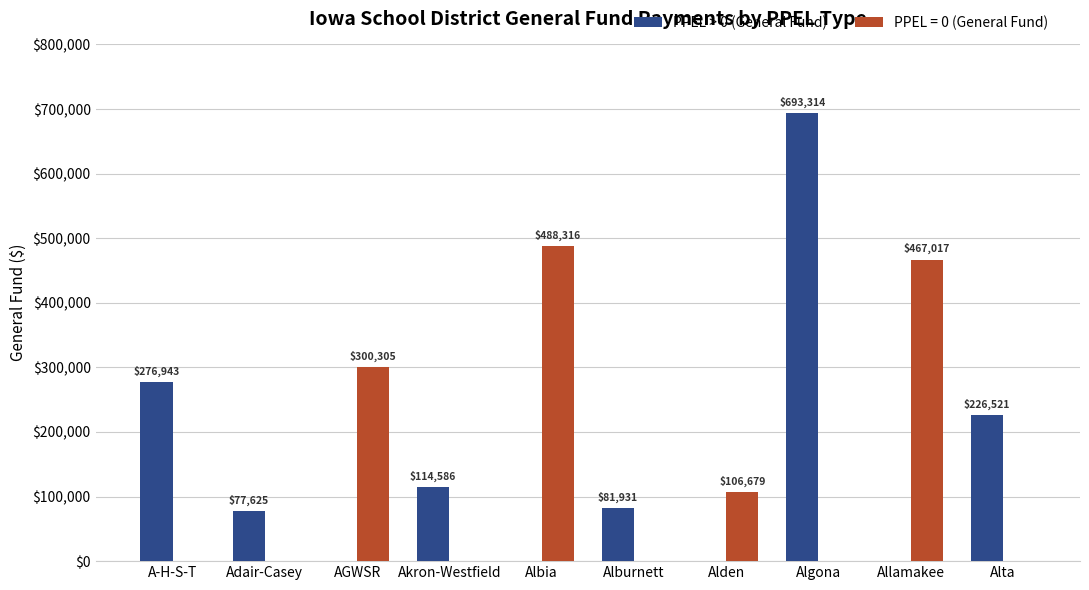

Between Akron-Westfield and Alta, which series saw the biggest shift?

PPEL > 0 (General Fund)